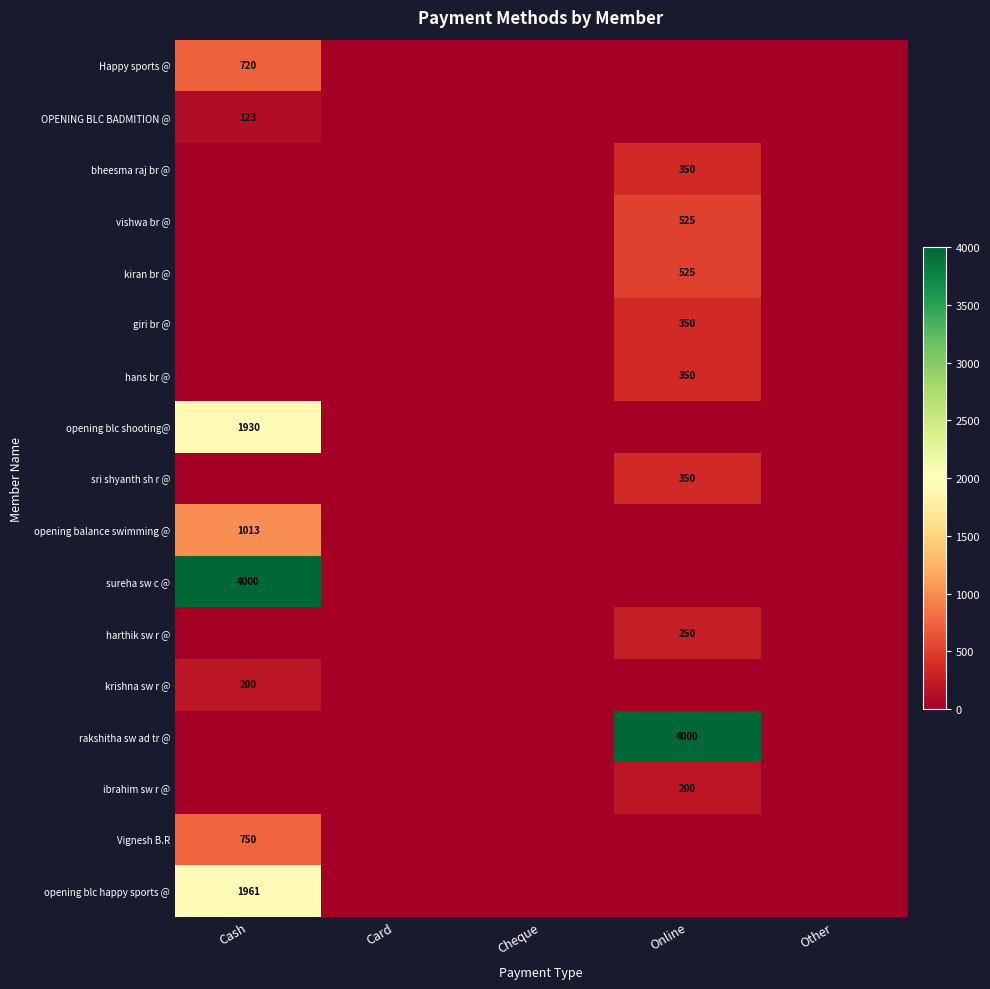

Is it true that rakshitha sw ad tr @ equals 2326 at Online?

False